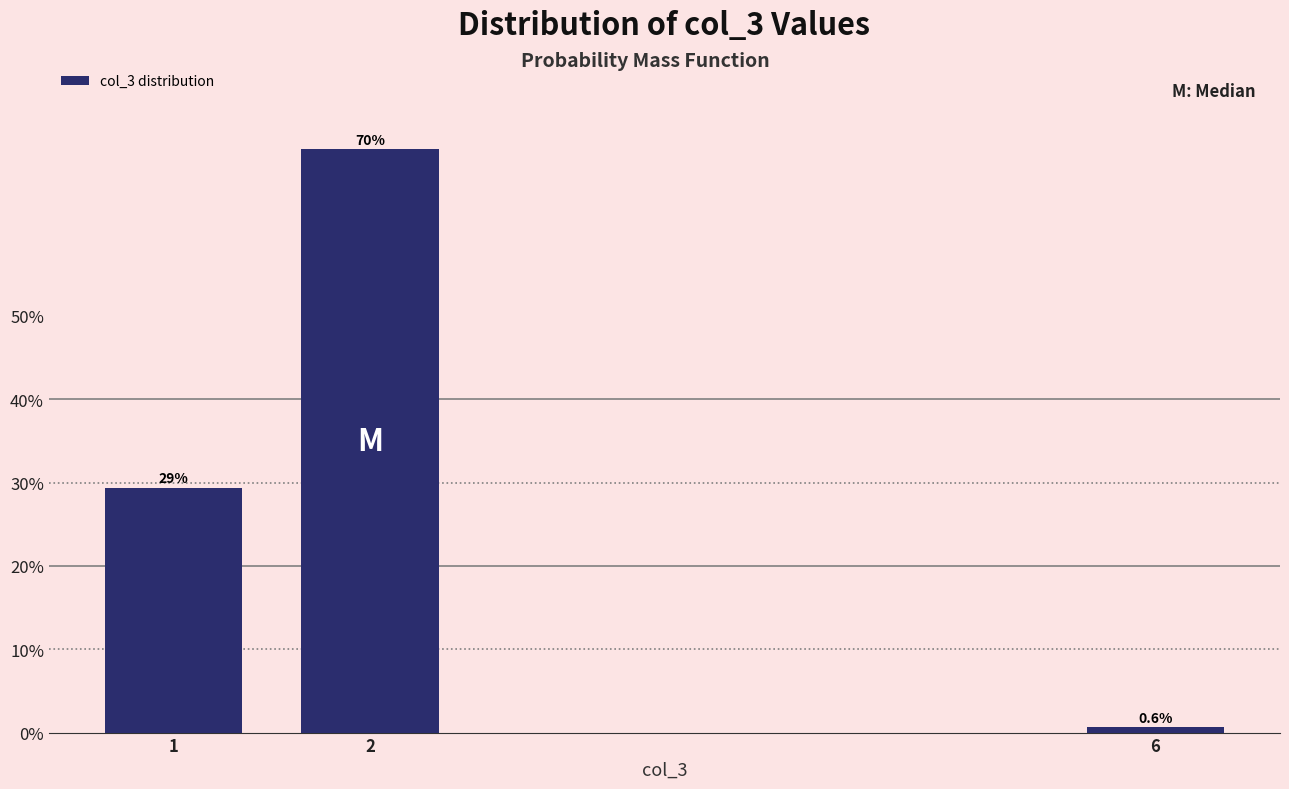

Reading left to right, what are all the values shown in this chart?

29.4	70.0	0.6